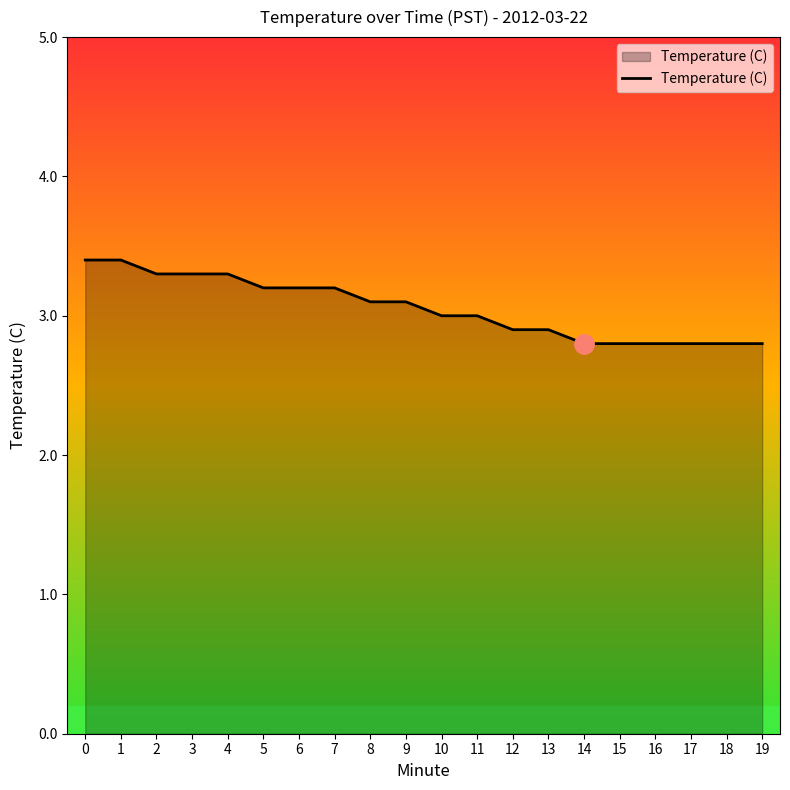

The chart shows a value of 2.8 at 14. True or false?

True